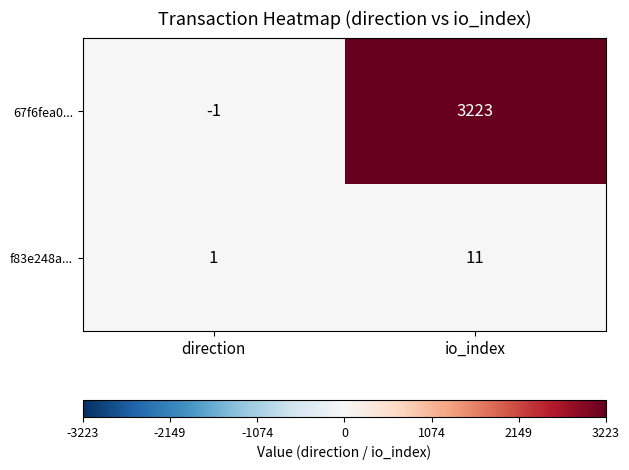

The f83e248a... series shows 1 at direction. True or false?

True